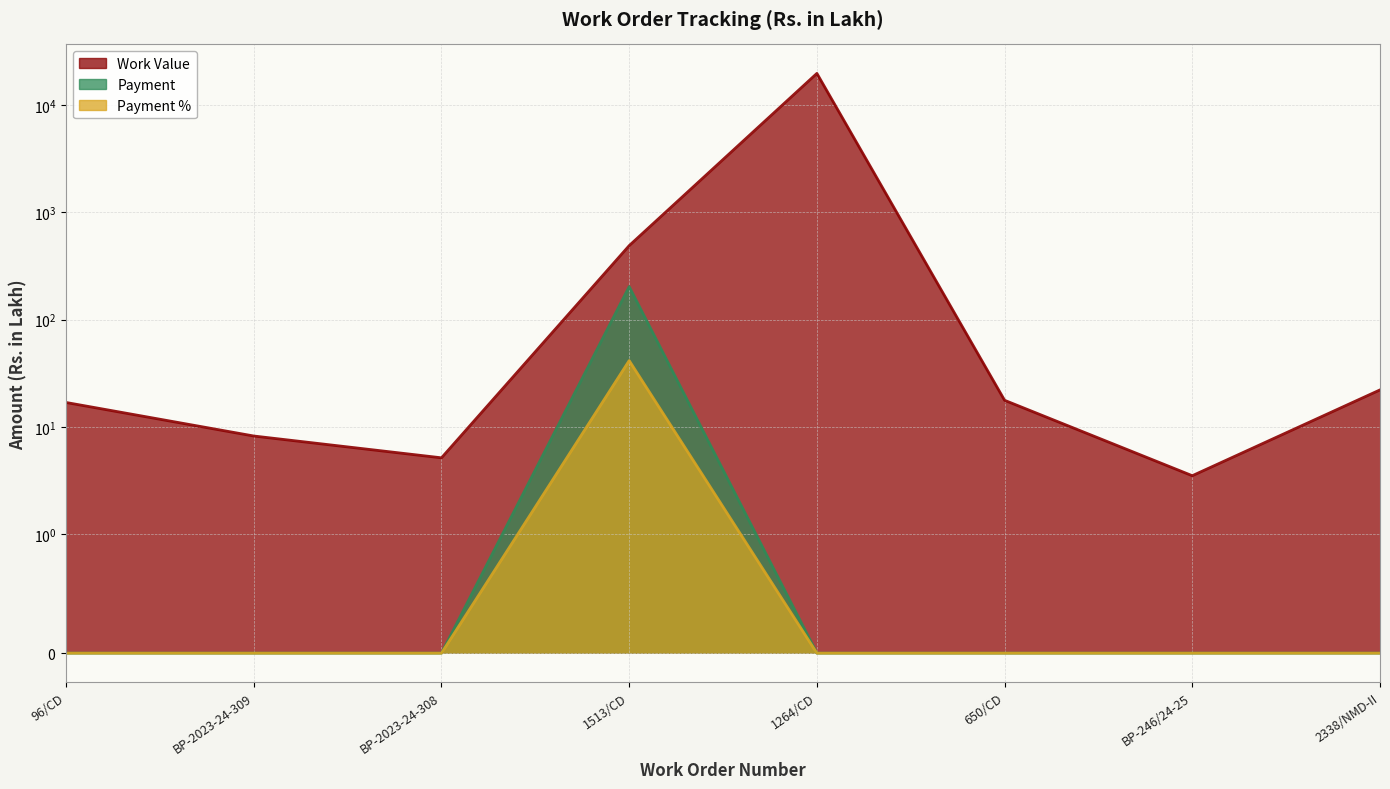

List the labels in order of Payment value, largest first.

1513/CD, 96/CD, BP-2023-24-309, BP-2023-24-308, 1264/CD, 650/CD, BP-246/24-25, 2338/NMD-II